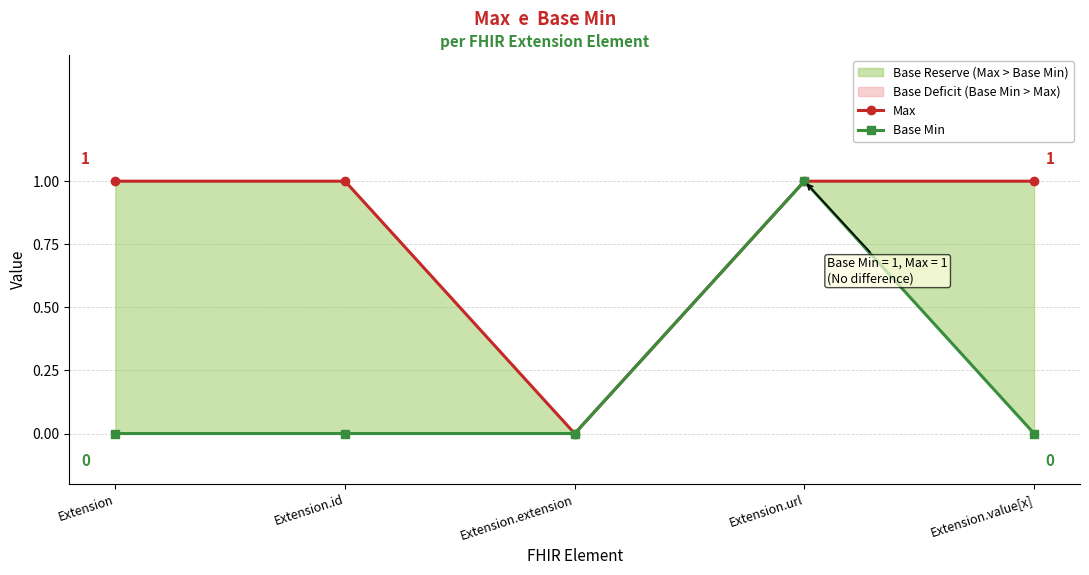

How many values in the Max series are below 1?

1